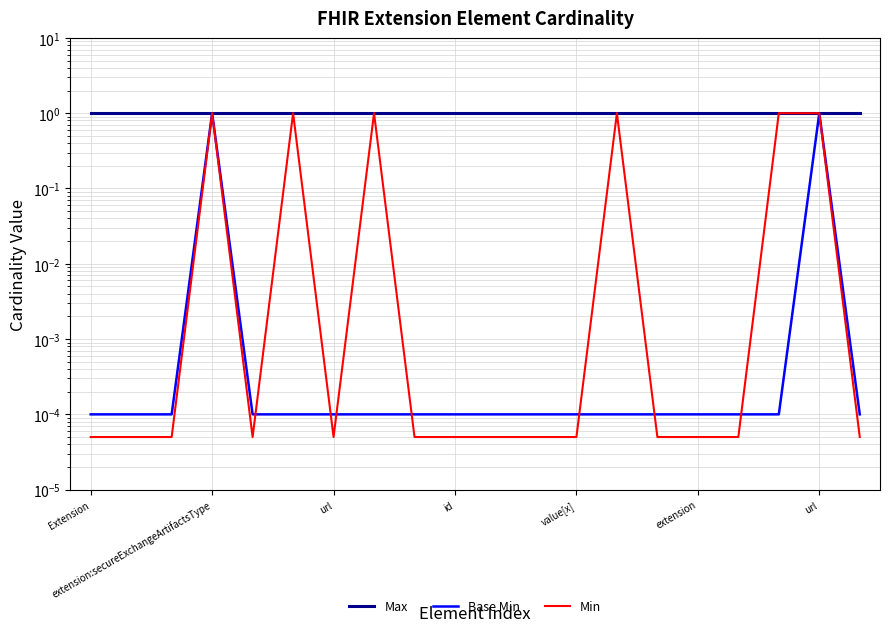

How many series are shown in this chart?

3